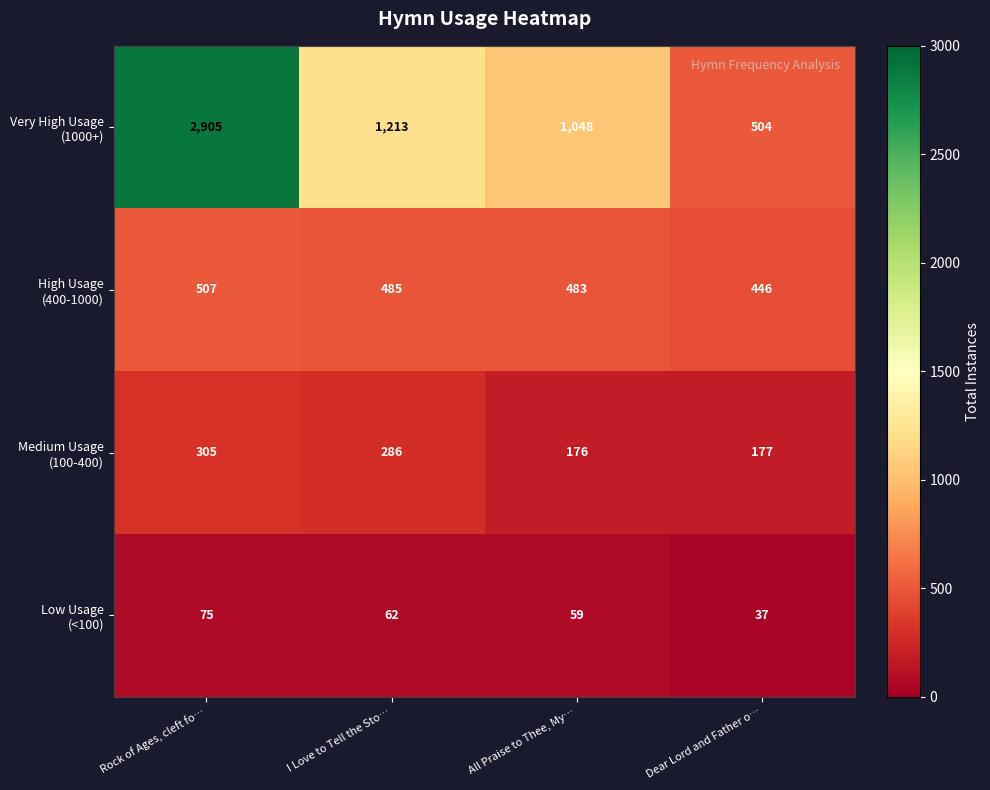

What is the spread (max minus min) of values at I Love to Tell the Sto…?

1151